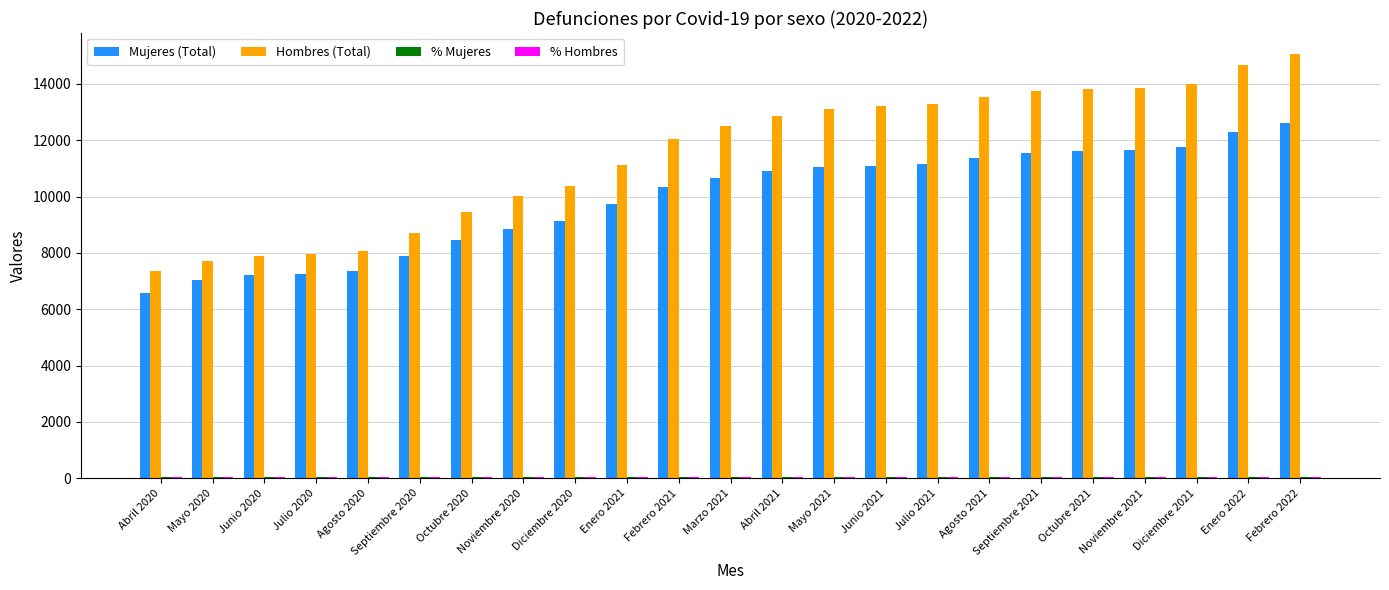

What is the greatest value displayed?

15056.0